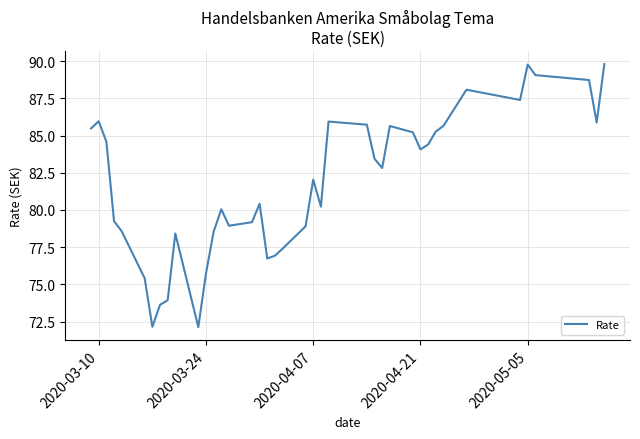

What is the smallest value displayed?

72.1